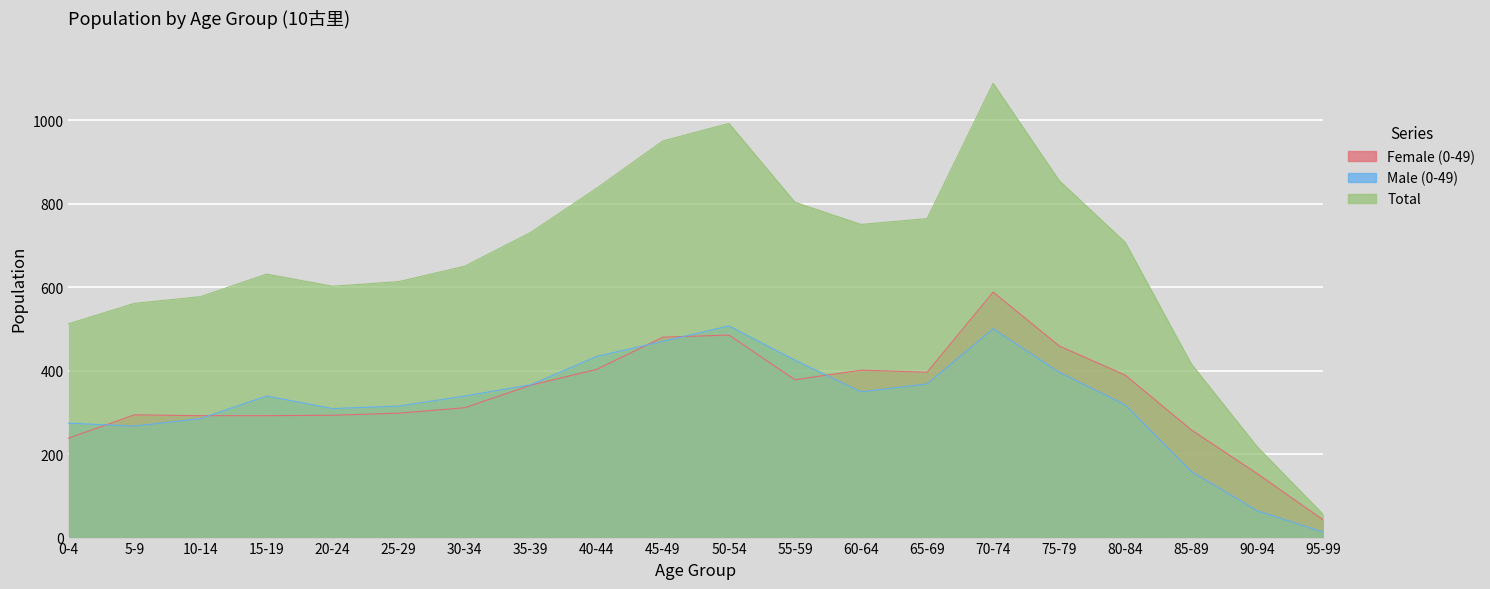

At which label does Male (0-49) first exceed 339?

35-39